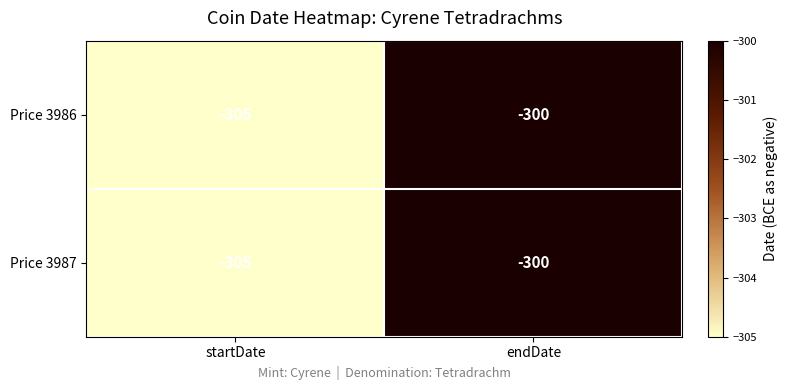

At which category is the sum across all series the highest?

endDate